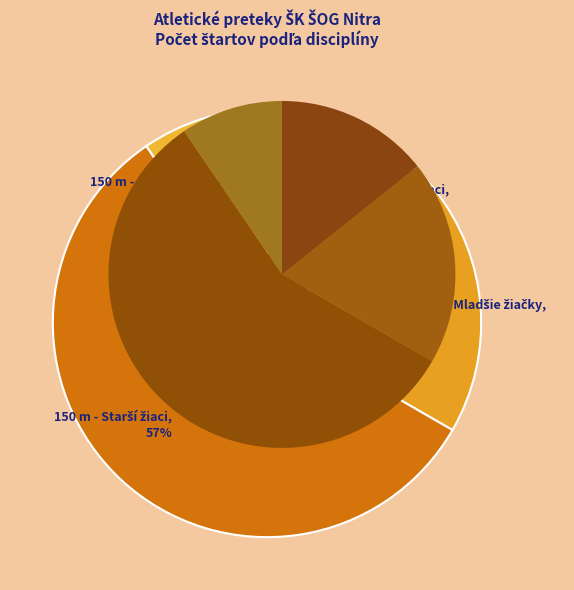

Is there any slice that represents more than half of the pie?

Yes